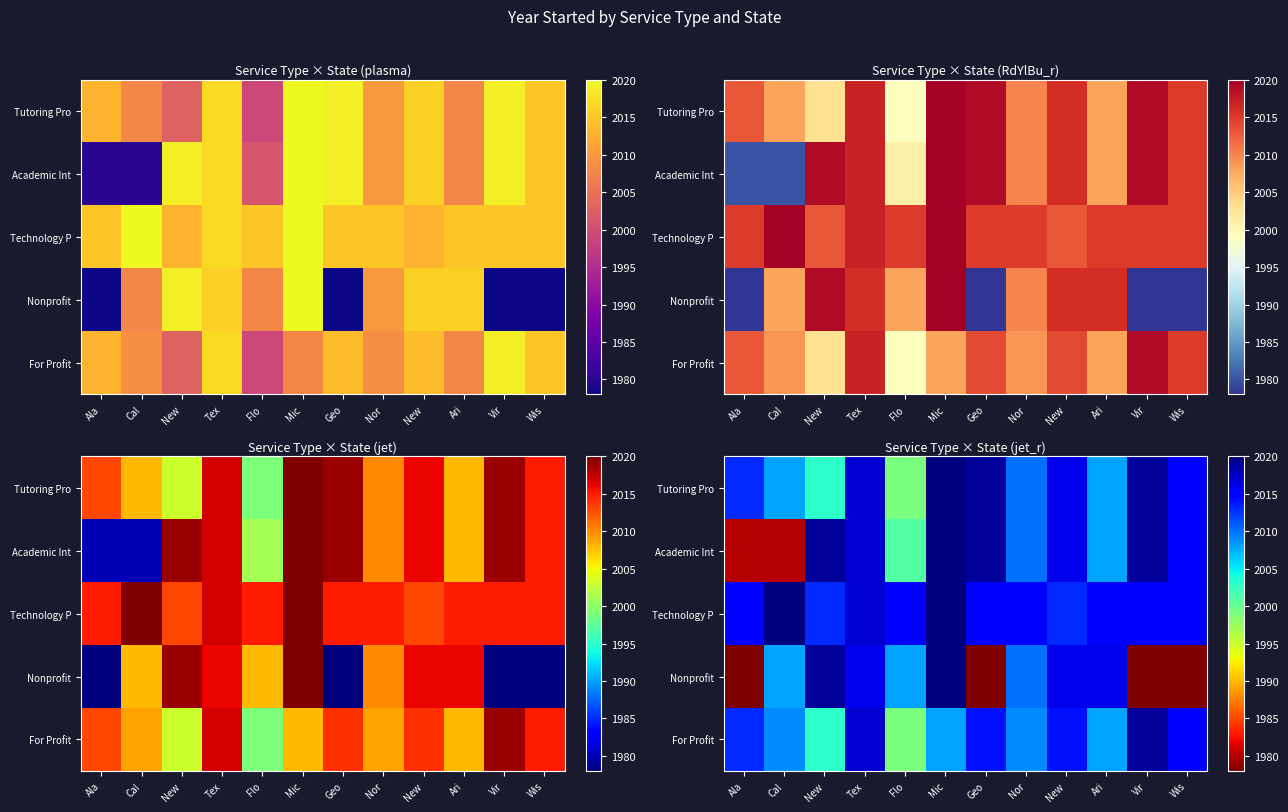

Which category has the lowest value across all series?

Ala